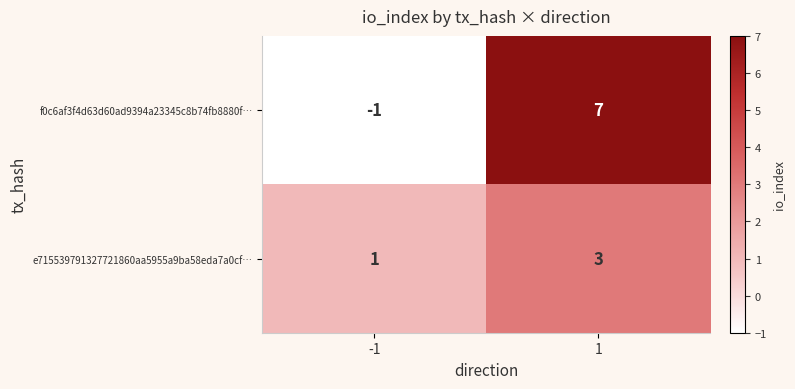

What is the difference between the highest and lowest values at 1?

4